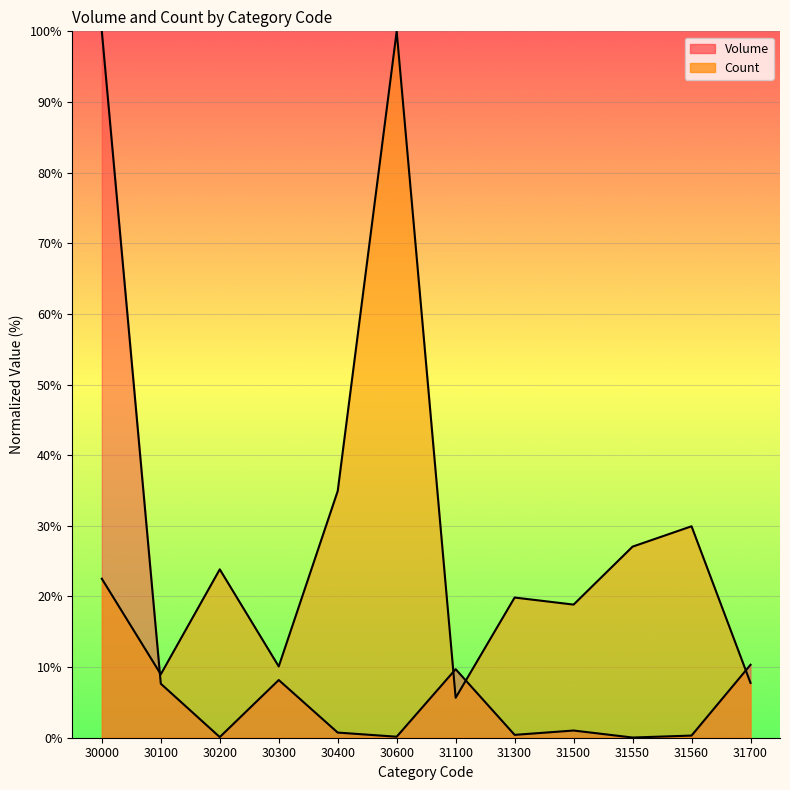

What is the sum of all Count values?

309.4